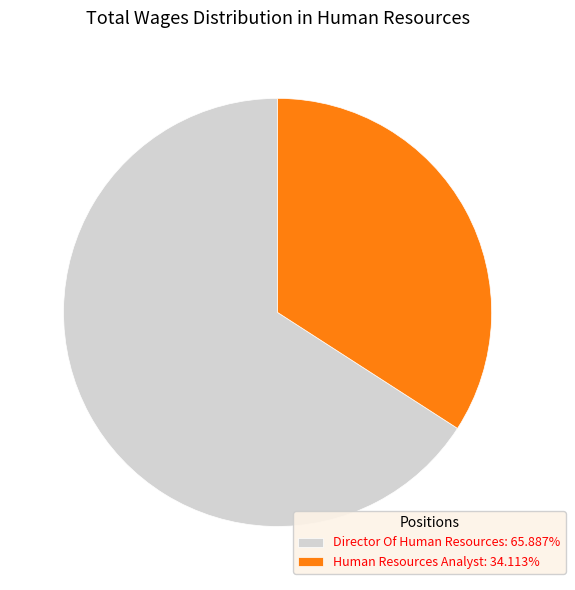

Which slice is the smallest?

Human Resources Analyst